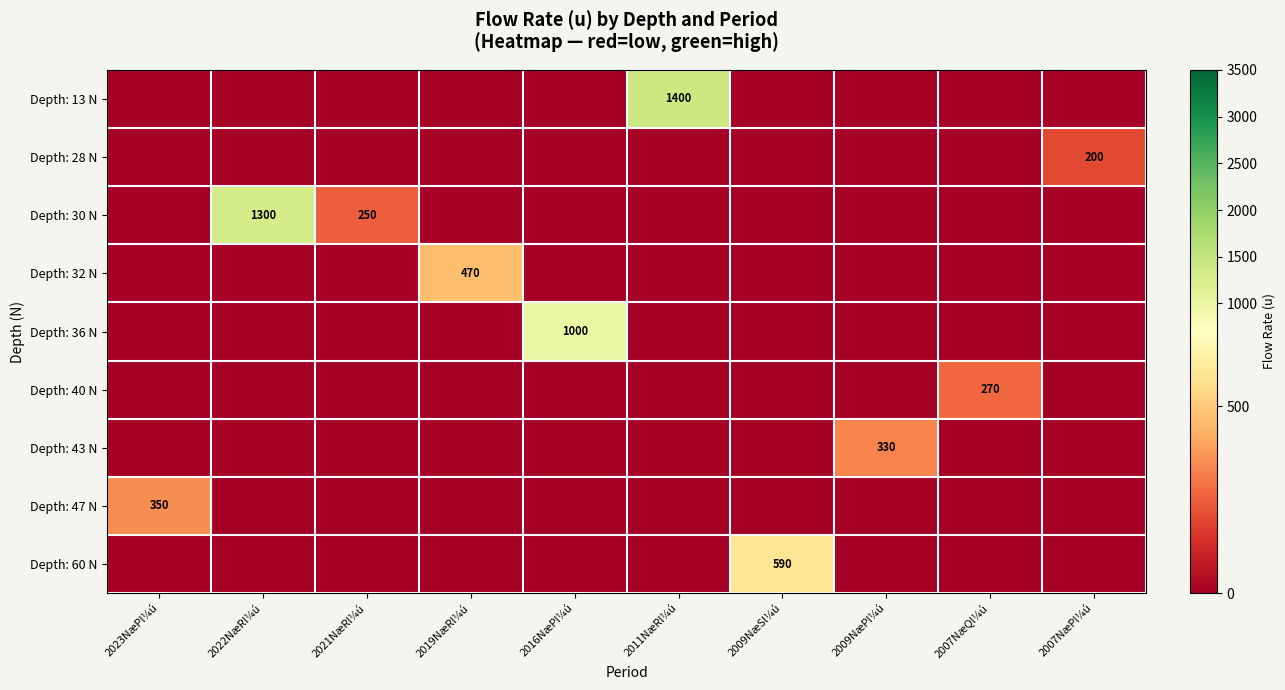

What is the difference between the highest and lowest values at 2009NæPl¼ú?

330